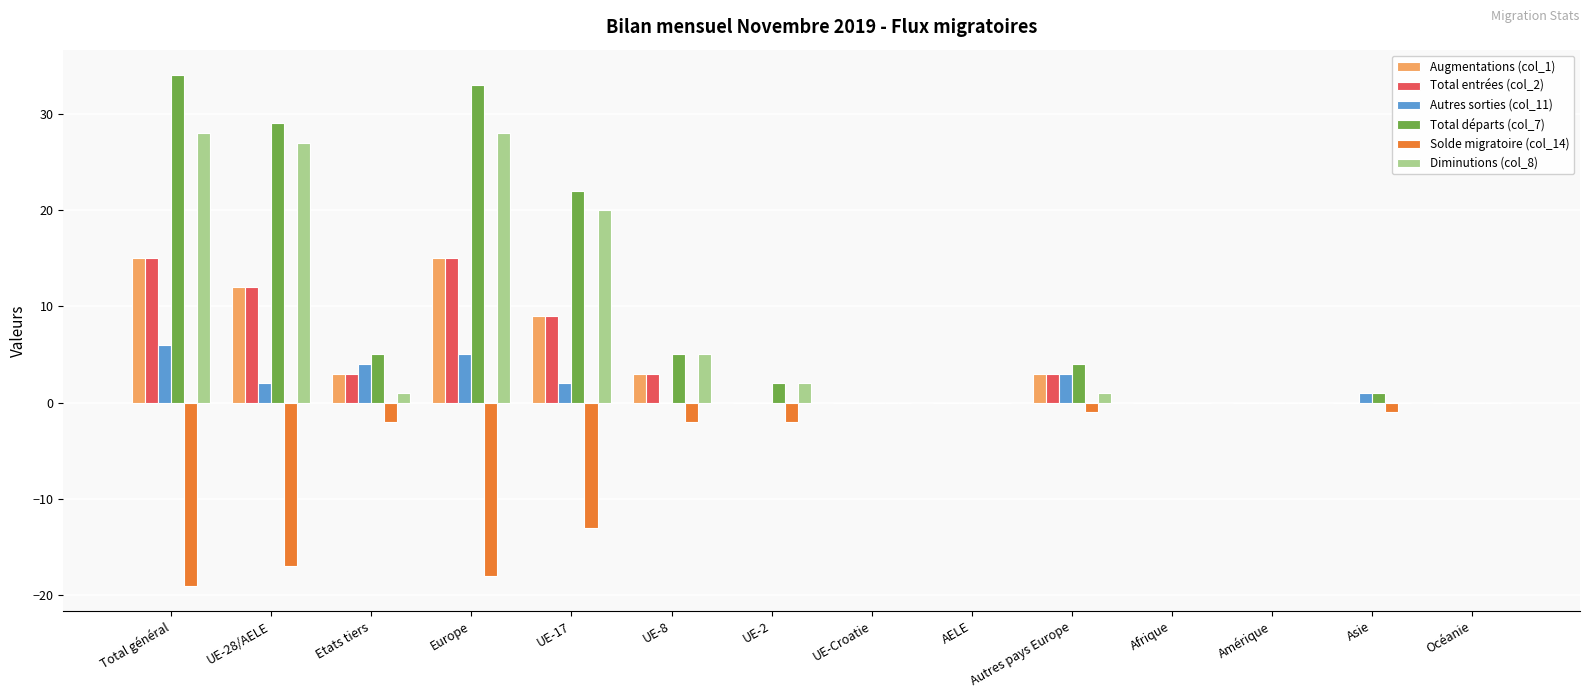

Which series has the widest spread of values?

Total départs (col_7)